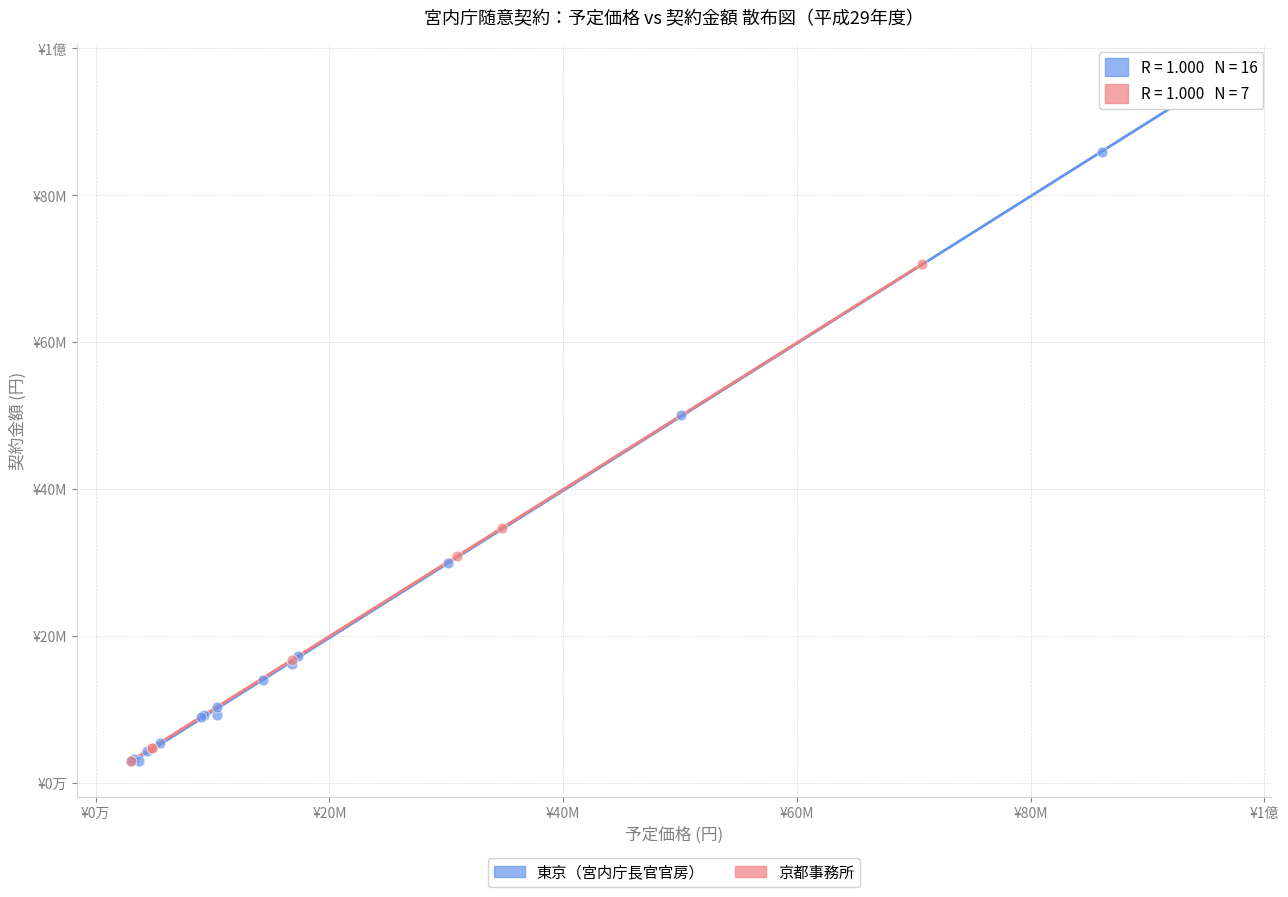

What are all the series names shown in the legend?

東京（宮内庁長官官房）, 京都事務所